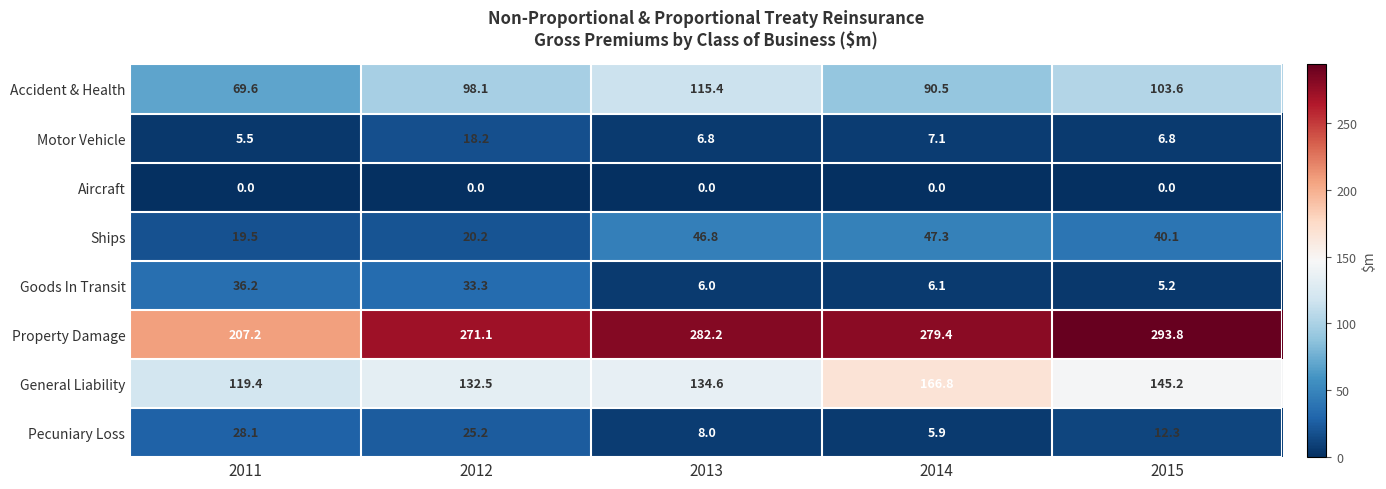

How many data points in Pecuniary Loss are above 12?

3